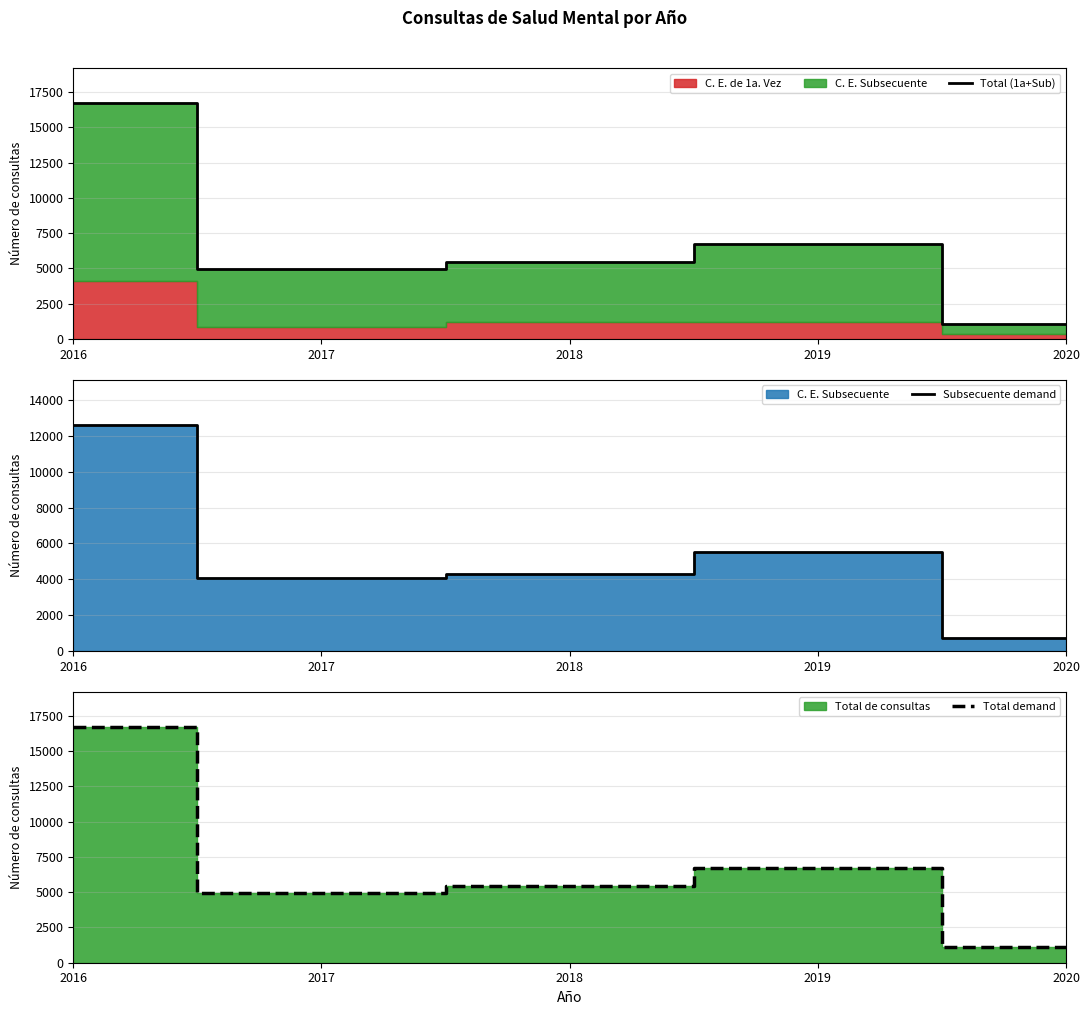

How many data points does each series have?

5